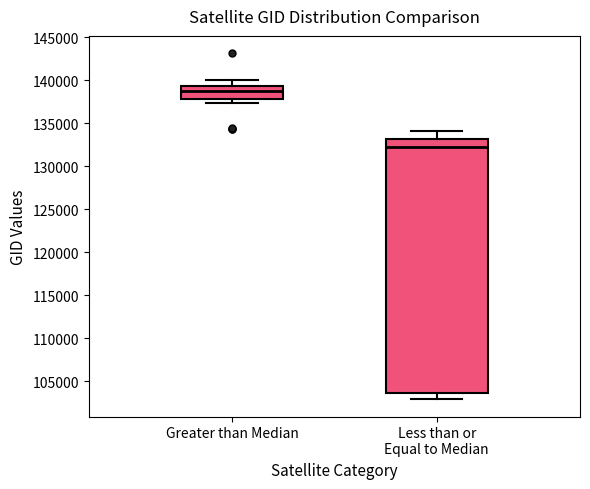

Which box's median line is the lowest?

Less than or Equal to Median